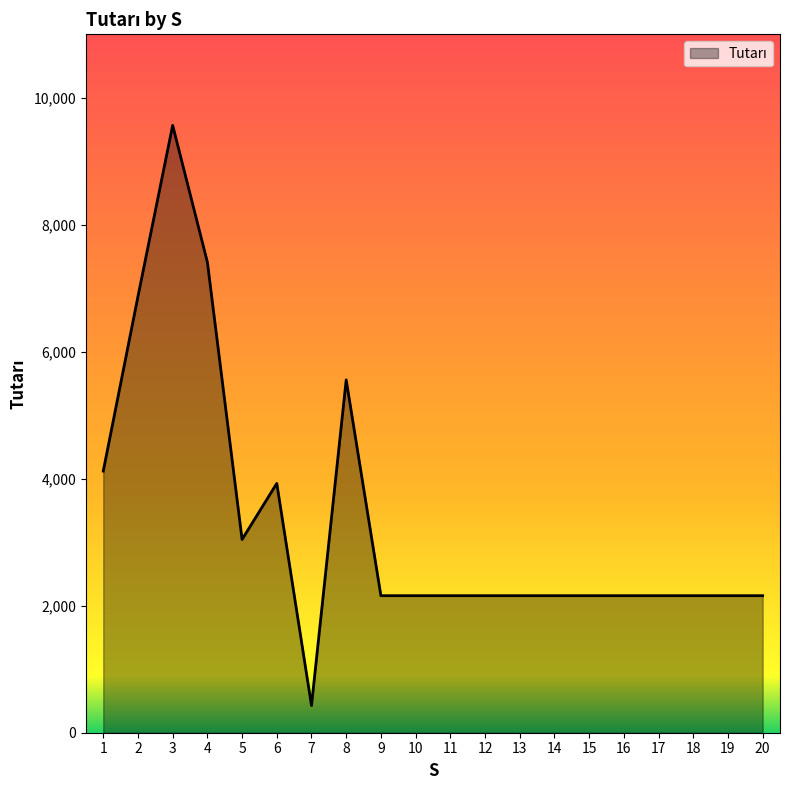

Count the number of data series in this chart.

1